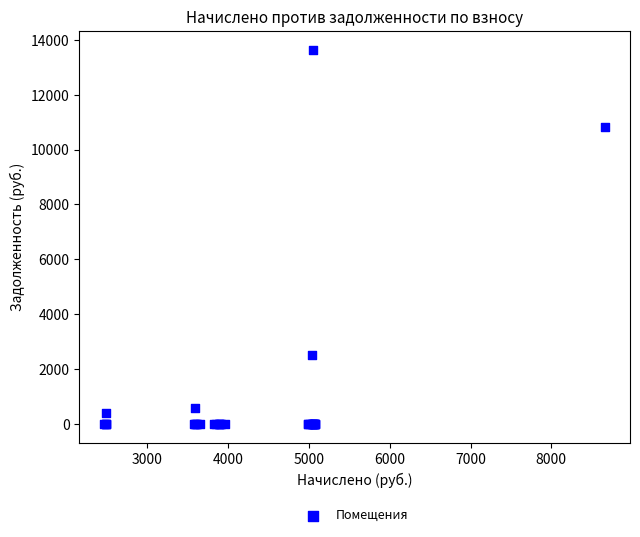

What Y value in the scatter plot is closest to 6819?

10822.9